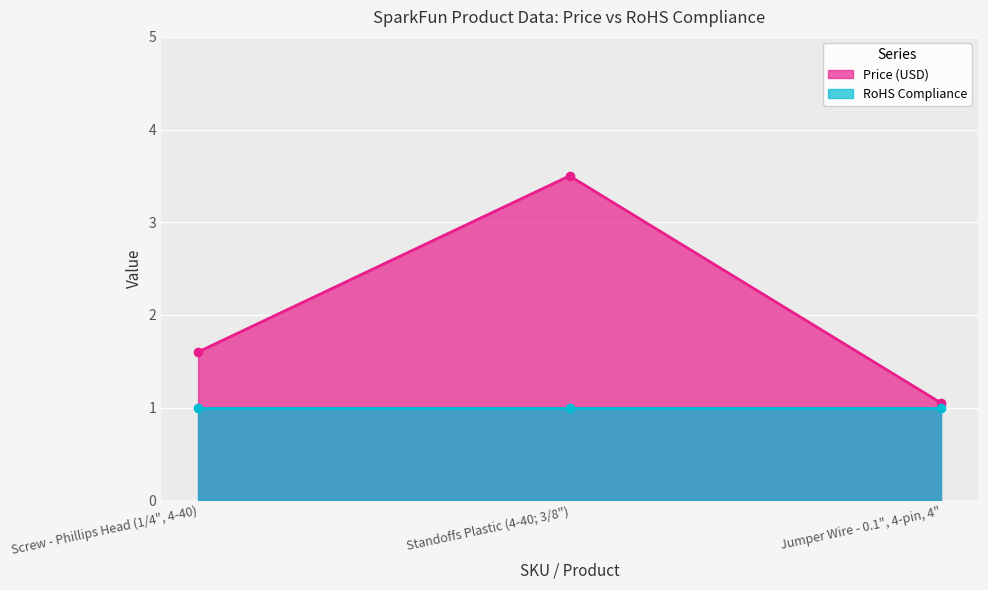

Rank the categories by value from highest to lowest.

Standoffs Plastic (4-40; 3/8"), Screw - Phillips Head (1/4", 4-40), Jumper Wire - 0.1", 4-pin, 4"